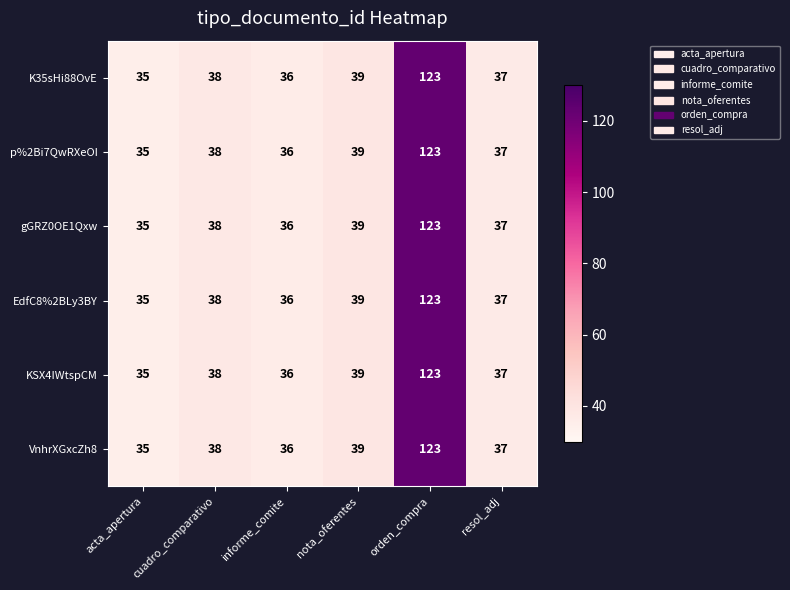

What is the lowest value of the p%2Bi7QwRXeOI series?

35